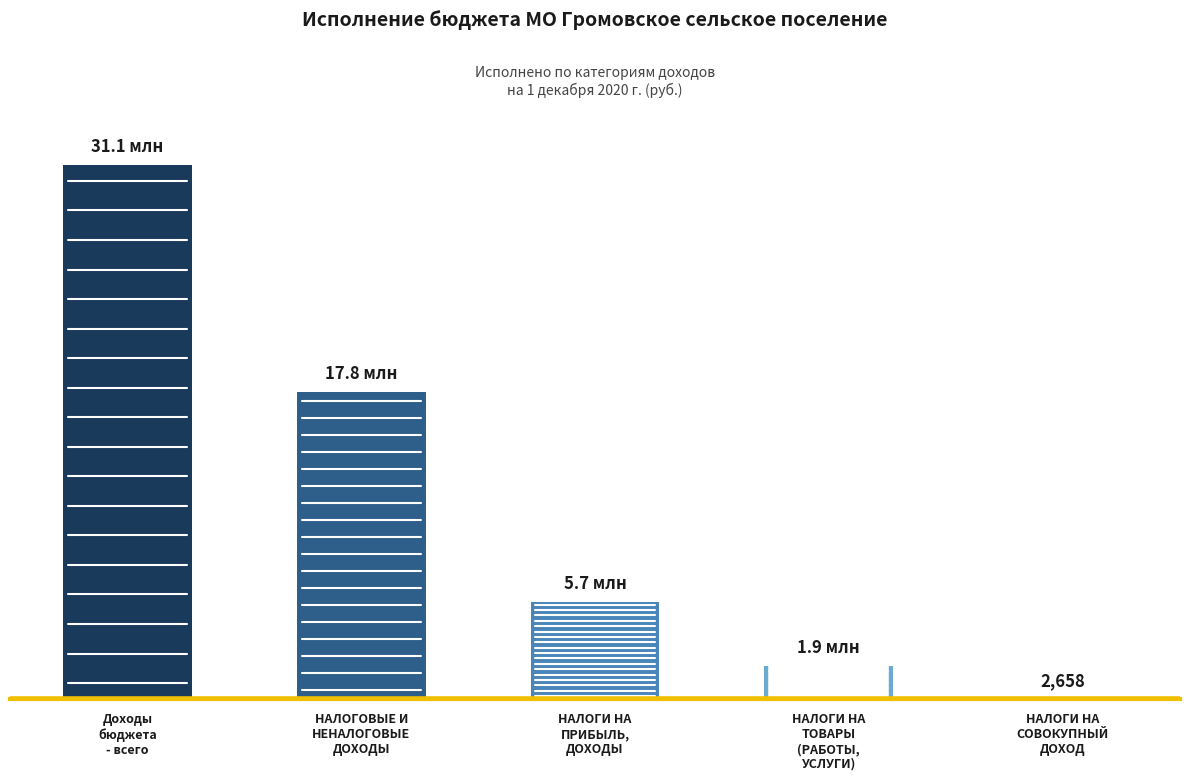

What is the value of the 3rd bar from the left?

5666227.1